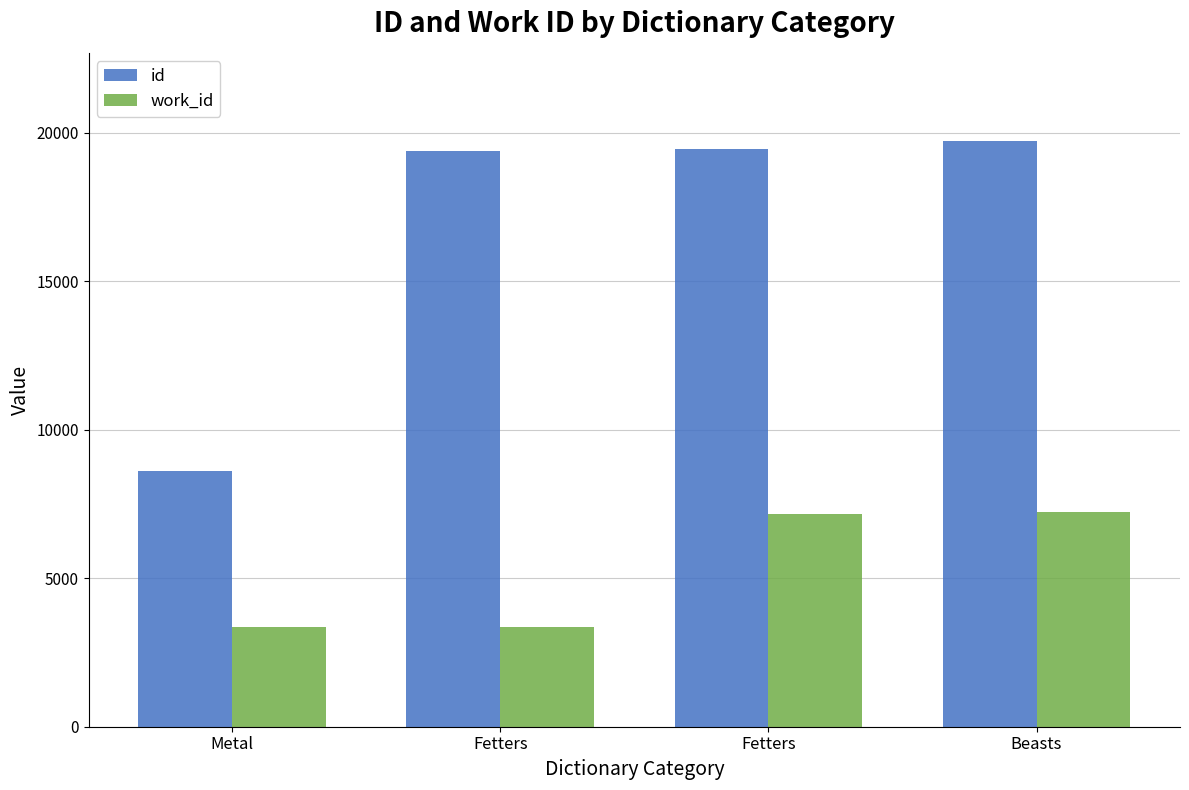

What are all the series names shown in the legend?

id, work_id